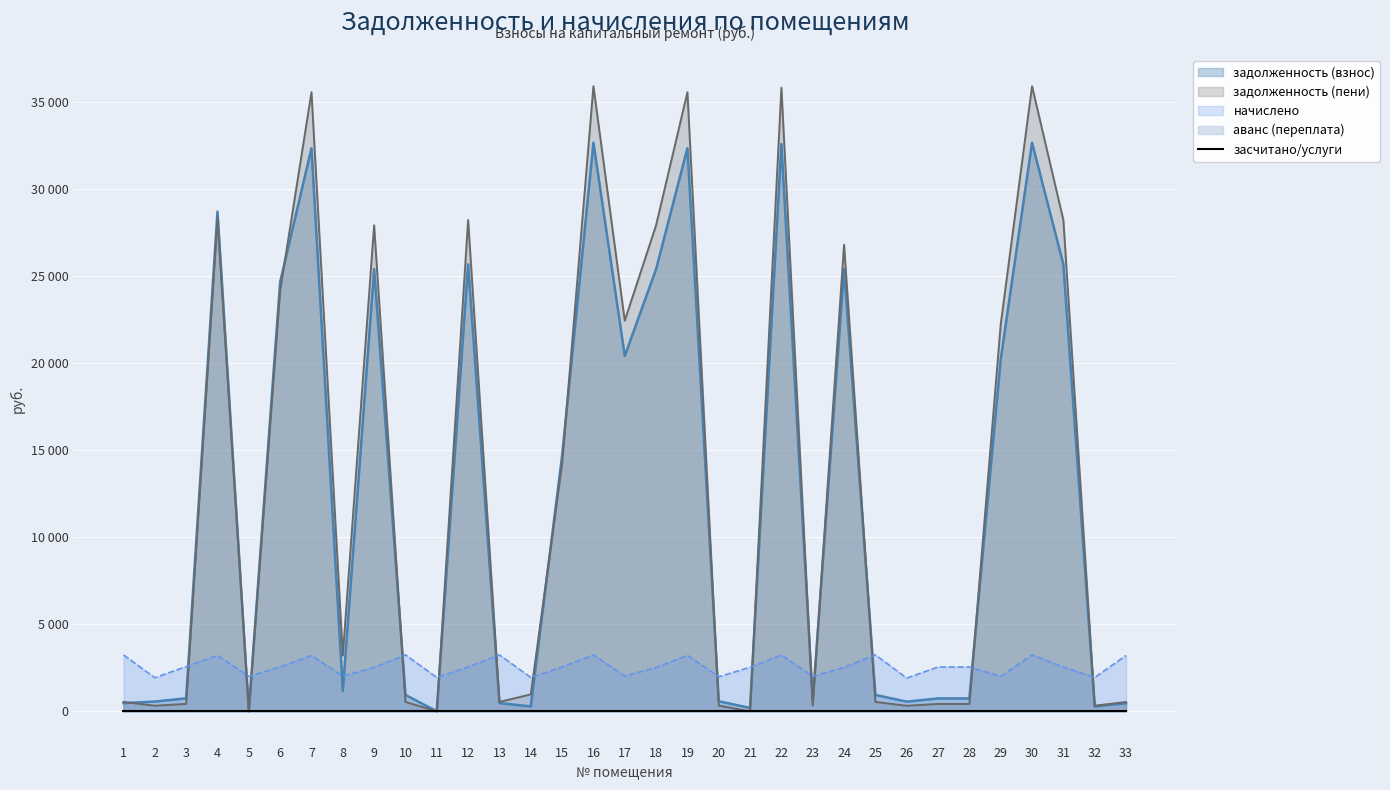

Rank the series at 2 from highest to lowest value.

начислено, задолженность (взнос), задолженность (пени), аванс (переплата)